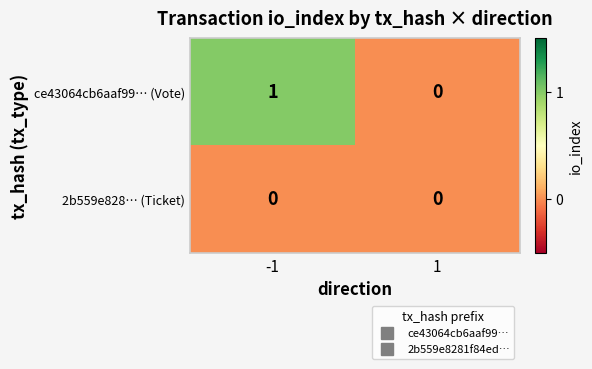

How many series are shown in this chart?

2